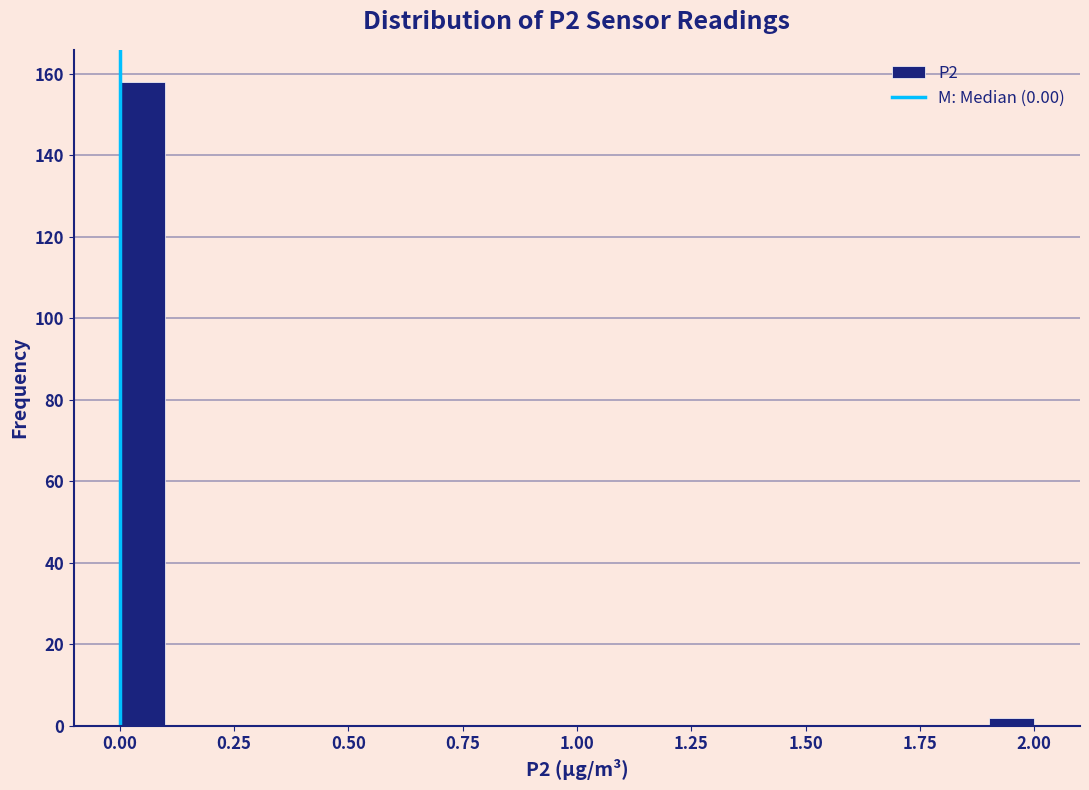

Read against the x-axis, roughly where is the centre of the tallest bar?

0.05